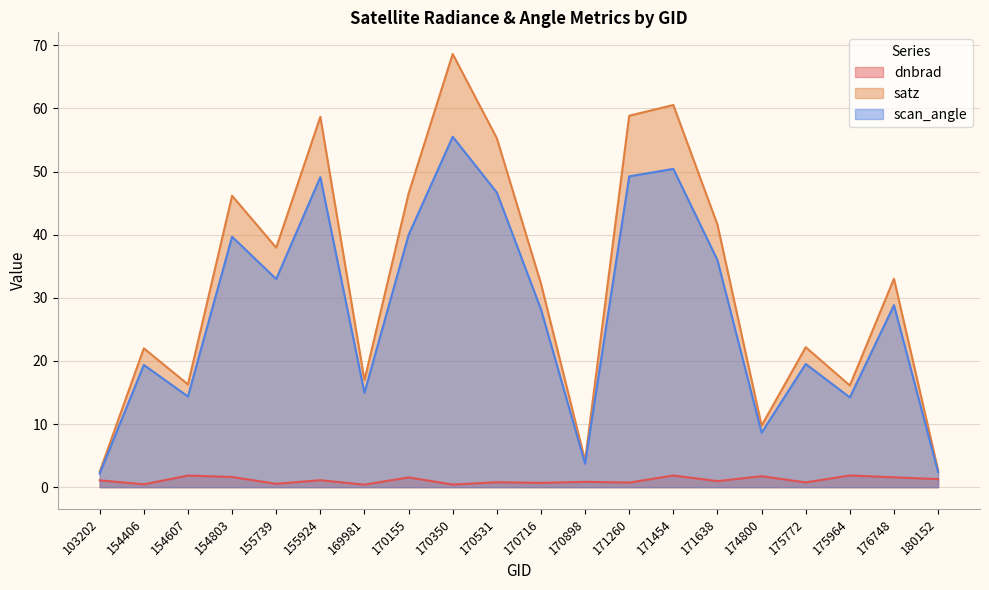

How many lines are shown in the chart?

3